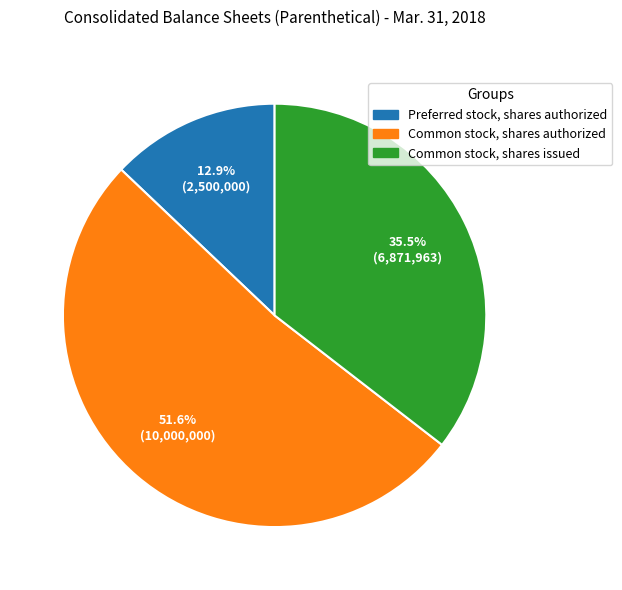

What percentage is NOT represented by Common stock, shares issued?

64.5%